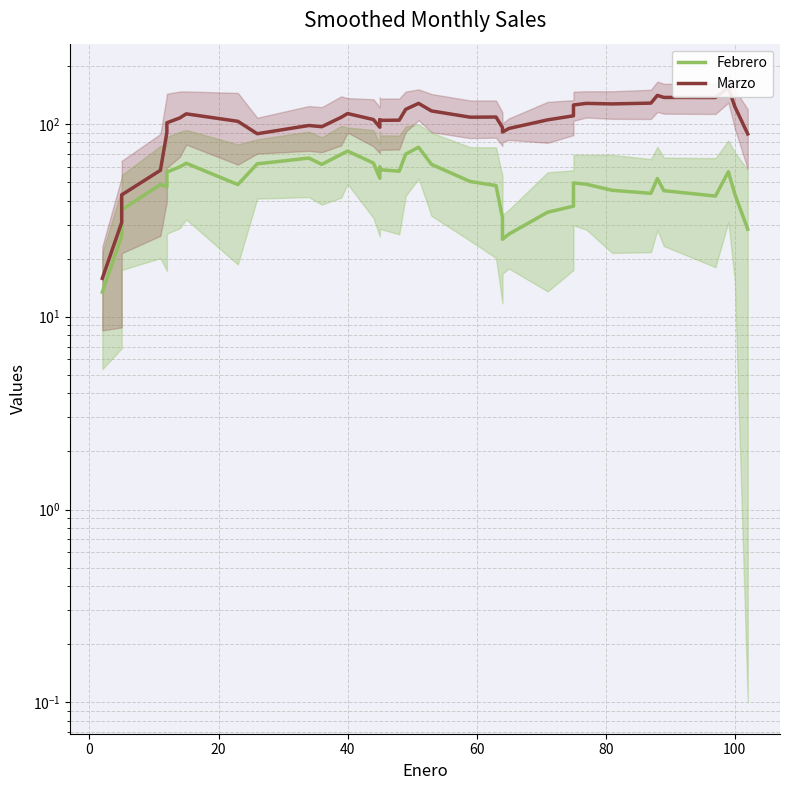

True or false: Marzo has more than 2 points higher than both neighbors.

True